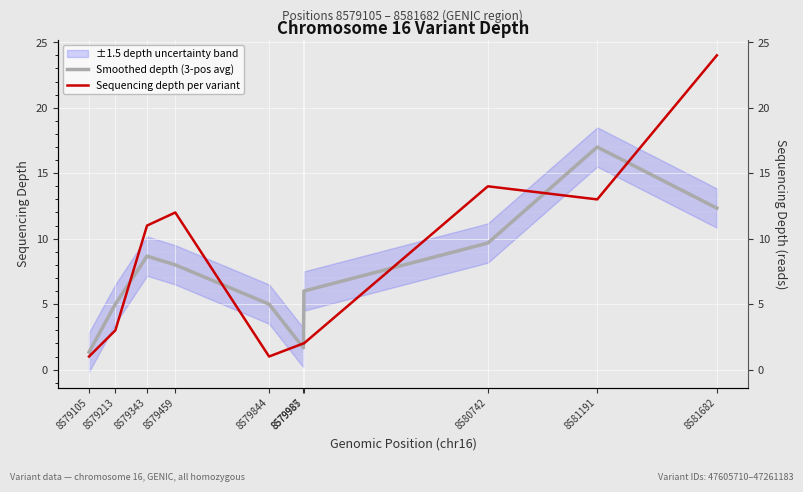

What is the sum of the Sequencing depth per variant values at 8579459 and 8579985?

14.0